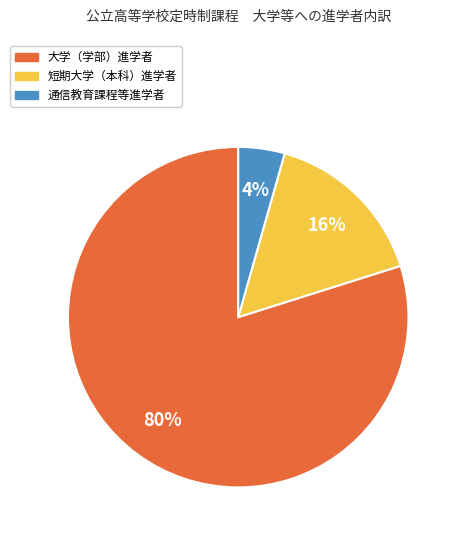

Is it true that 短期大学（本科）進学者 is 24% of the pie?

False